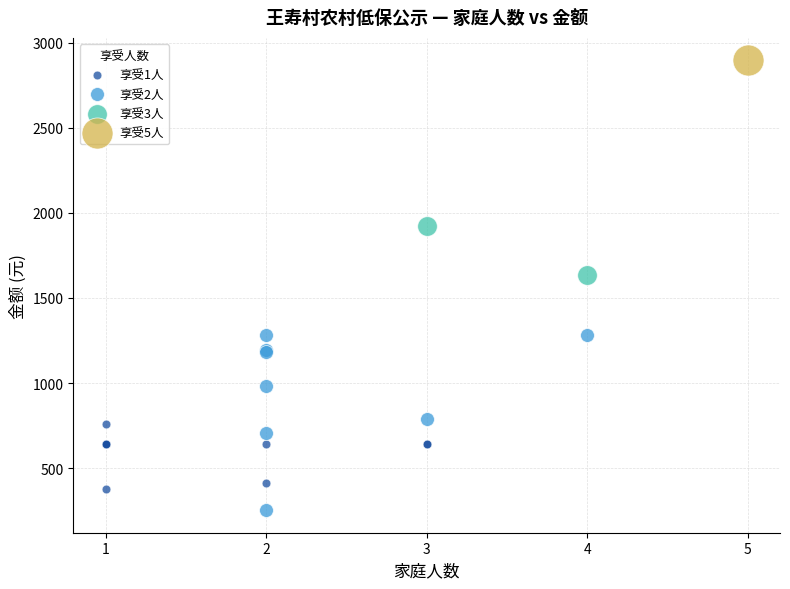

What are all the series names shown in the legend?

享受1人, 享受2人, 享受3人, 享受5人